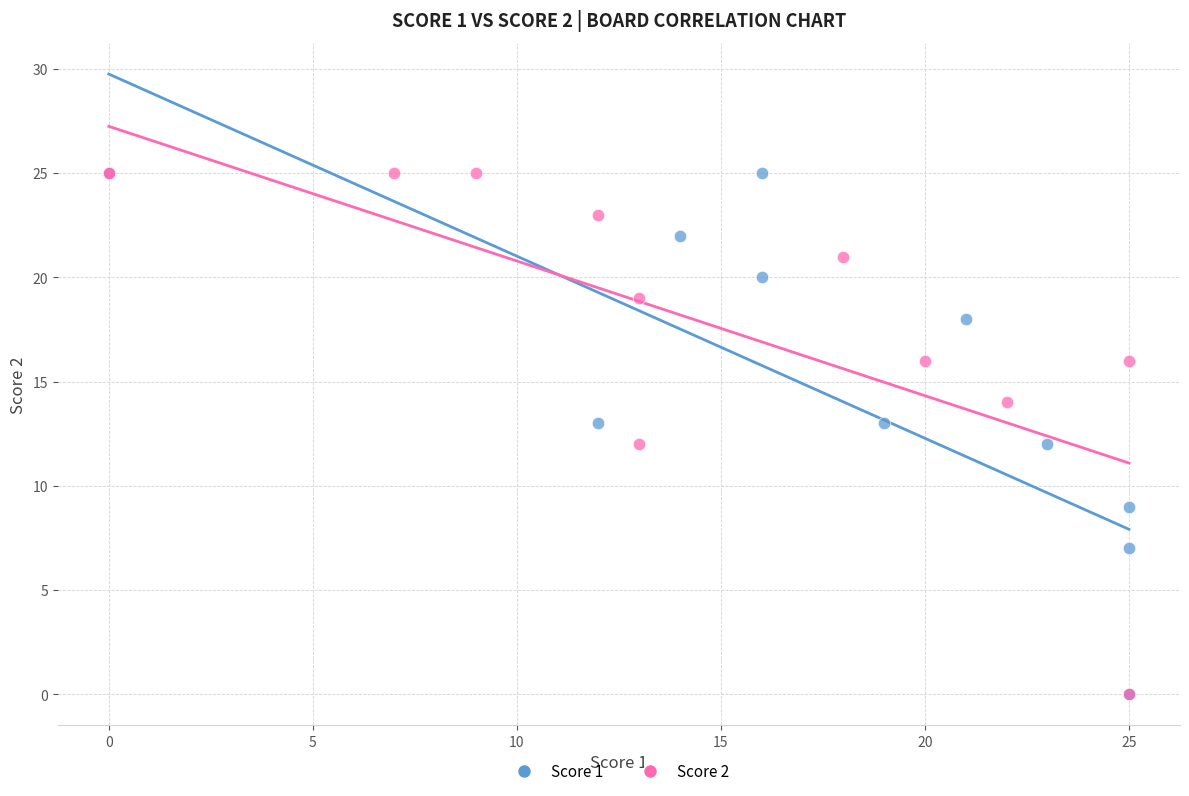

What are all the series names shown in the legend?

Score 1, Score 2